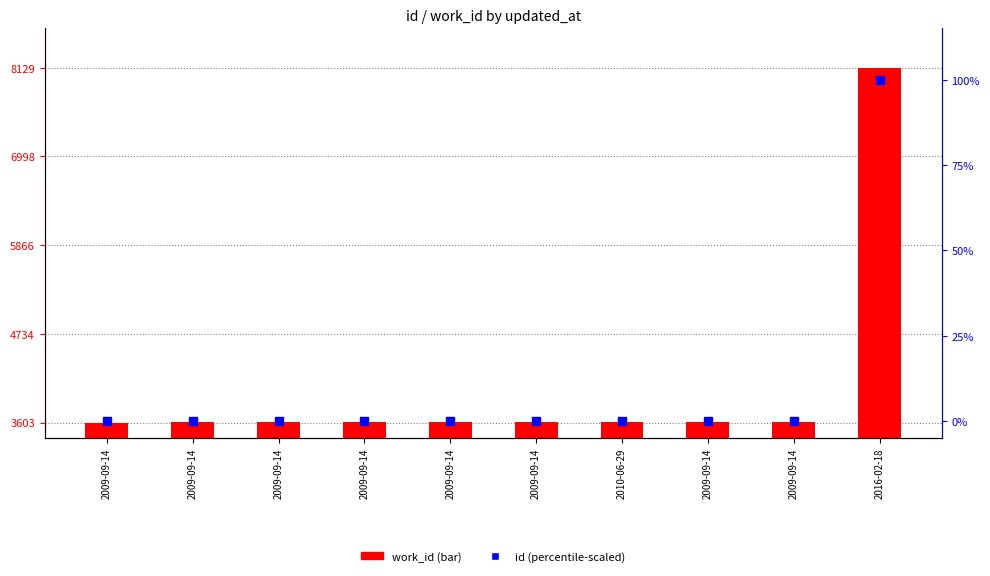

Rank the categories by work_id value from highest to lowest.

2016-02-18, 2010-06-29, 2009-09-14, 2009-09-14, 2009-09-14, 2009-09-14, 2009-09-14, 2009-09-14, 2009-09-14, 2009-09-14